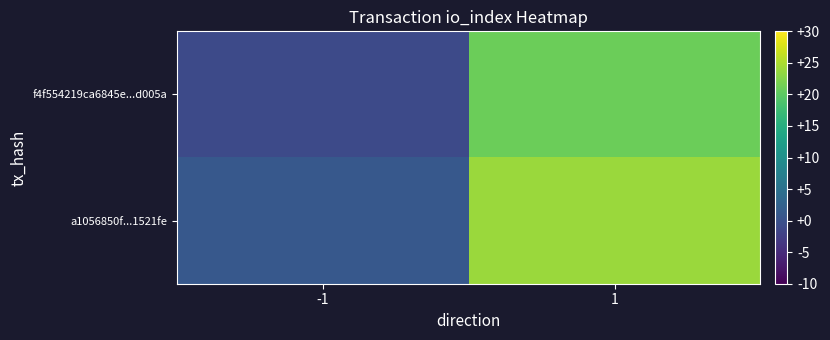

List the series in order of their peak value, highest first.

a1056850f...1521fe, f4f554219ca6845e...d005a